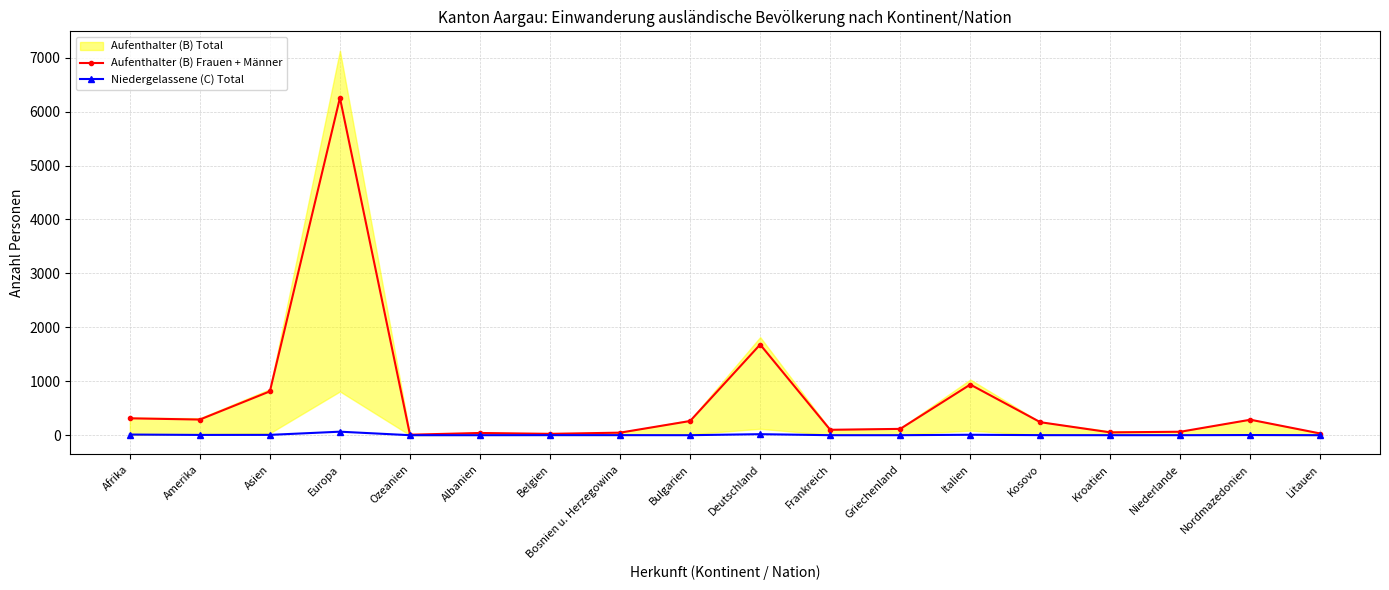

True or false: Niedergelassene (C) Total has a value of 0 at Niederlande.

True